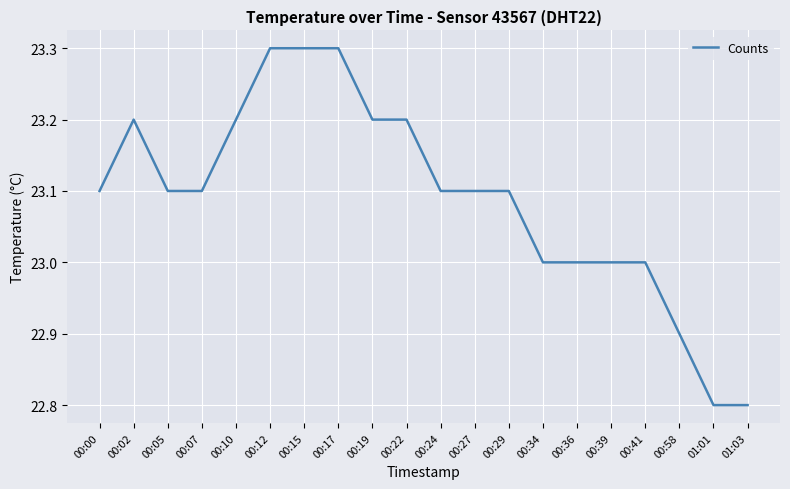

Where is the first local maximum?

00:02